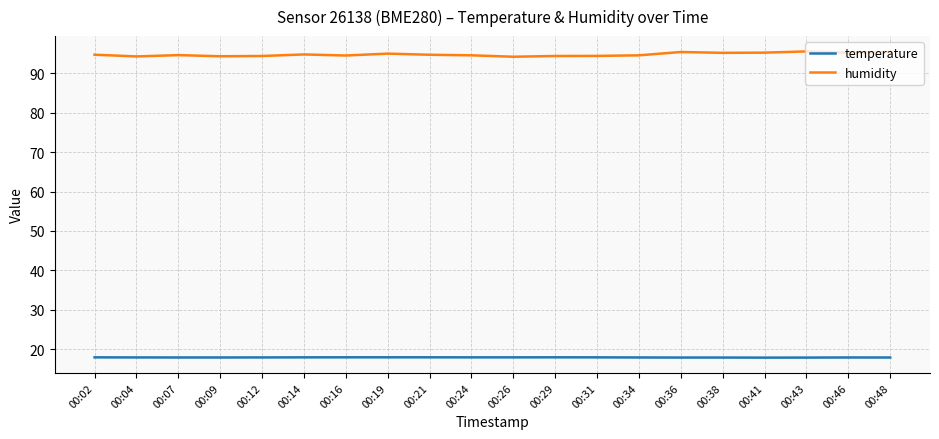

The humidity series shows 168.0 at 00:07. True or false?

False